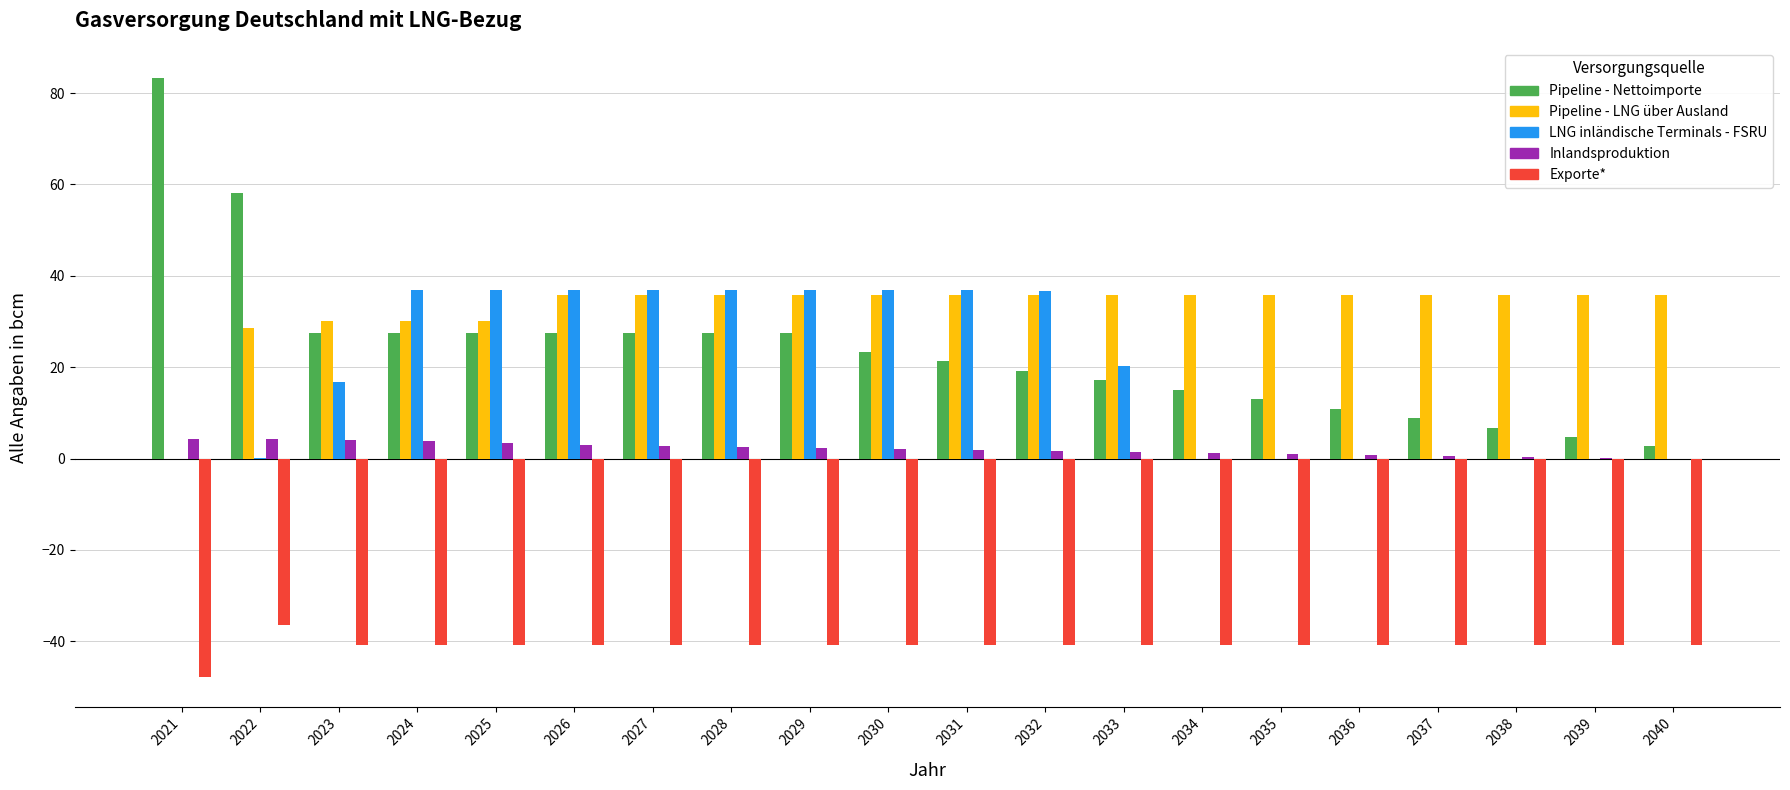

Where does the Exporte* series first go above -40?

2022